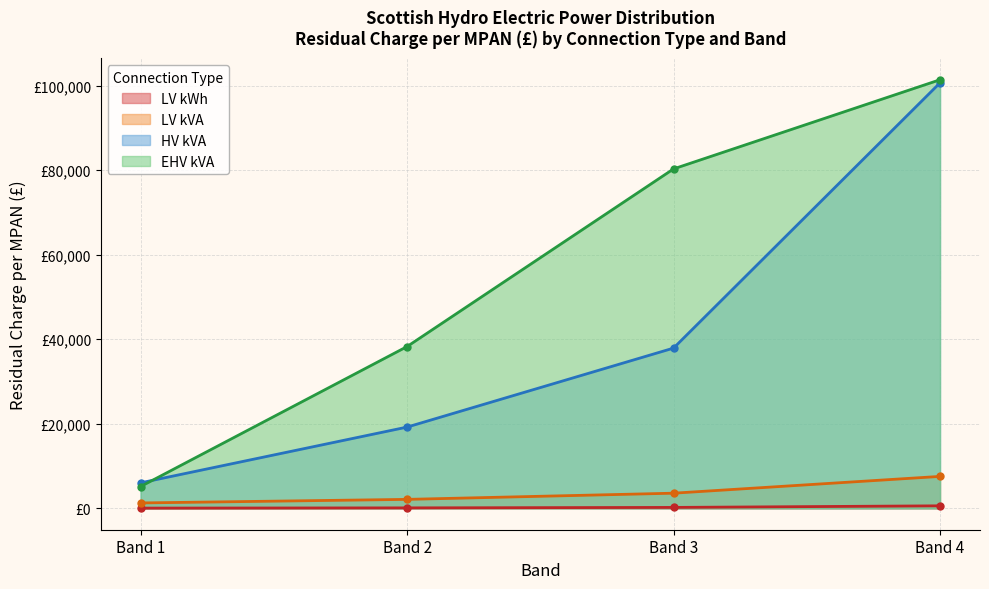

Which series has the largest range (max minus min)?

EHV kVA